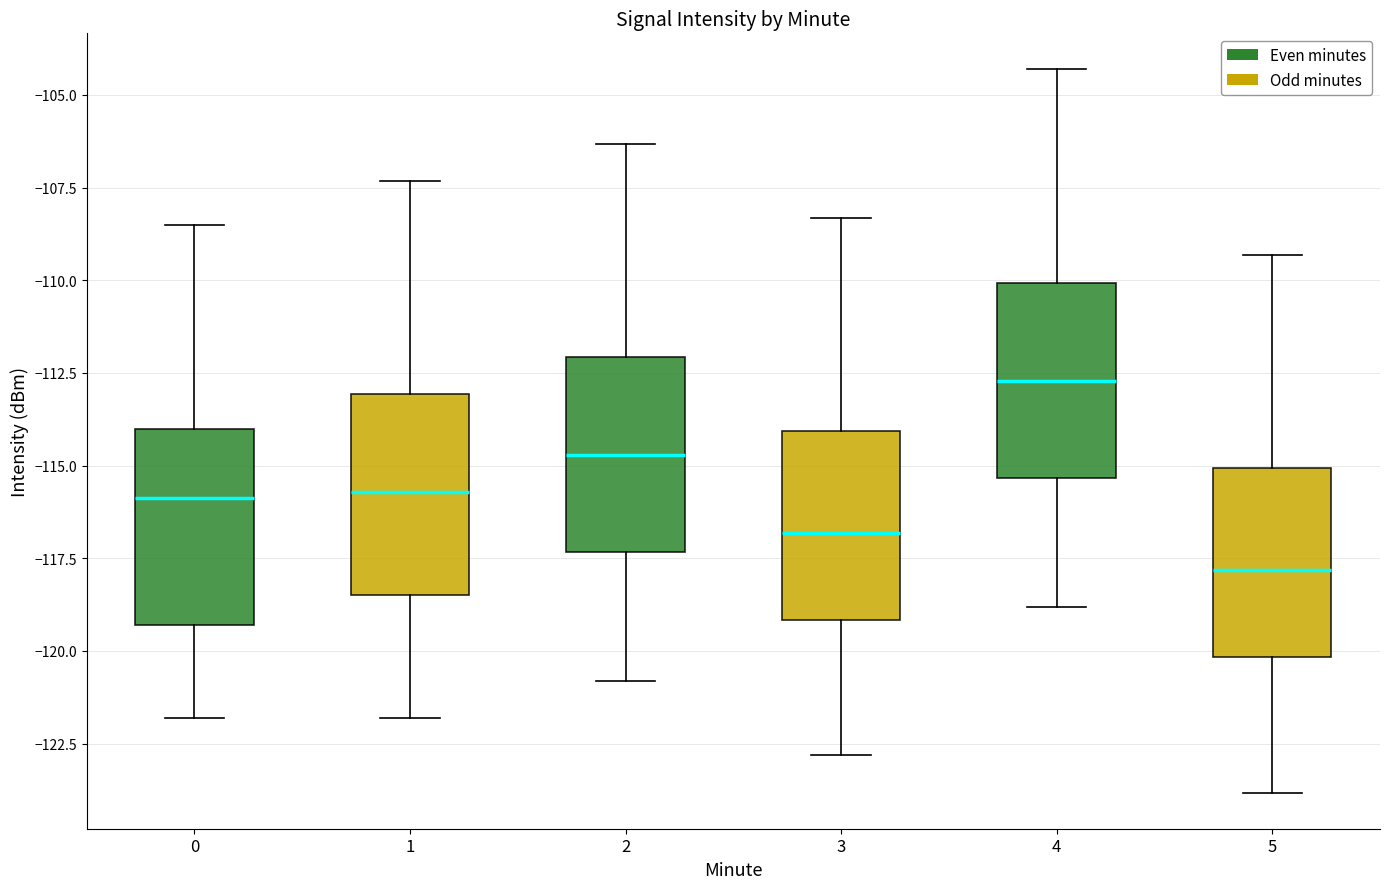

Where is the lower edge of the box at x = 1 on the y-axis? The values are not printed on the chart, so give them approximately, as read against the axis.

-118.5